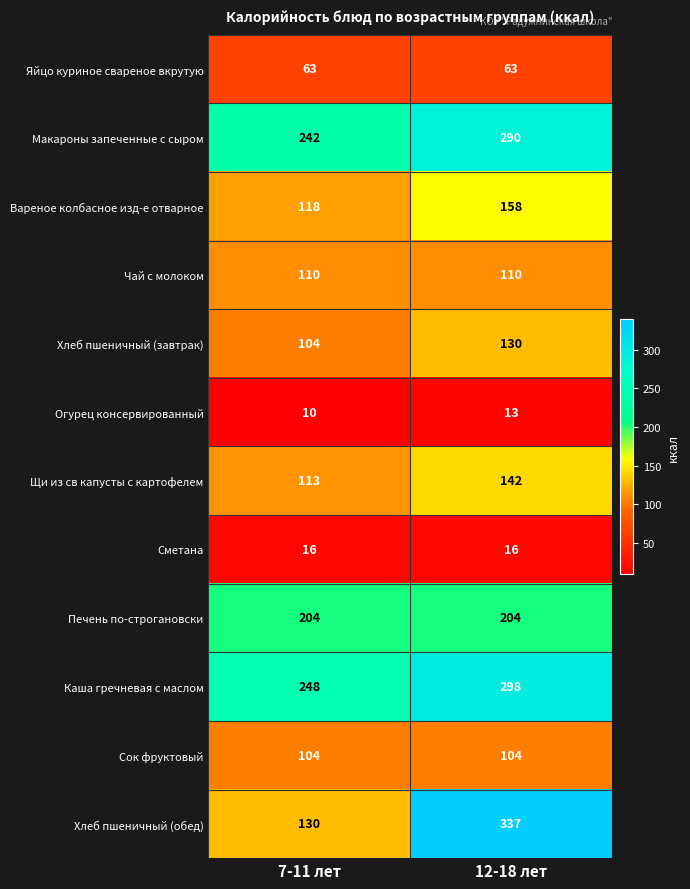

Rank the categories by Хлеб пшеничный (завтрак) value from highest to lowest.

12-18 лет, 7-11 лет